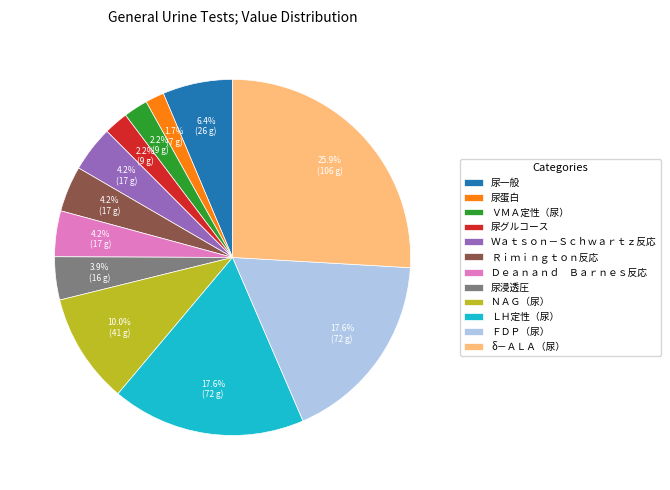

Do 尿浸透圧 and ＬＨ定性（尿） together represent more than half of the pie?

No